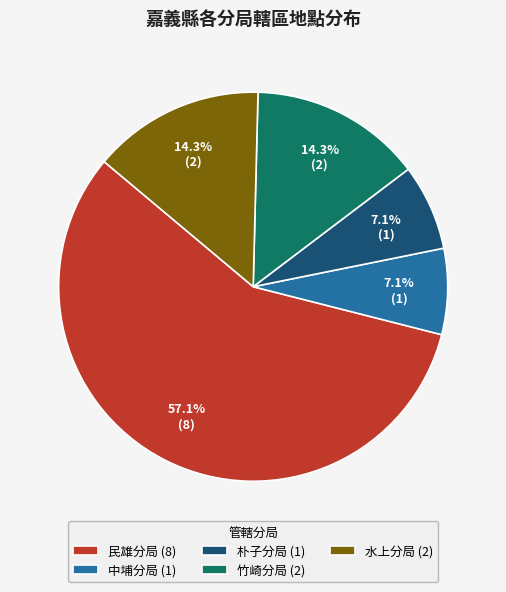

Is 竹崎分局 (2) the majority of the pie?

No